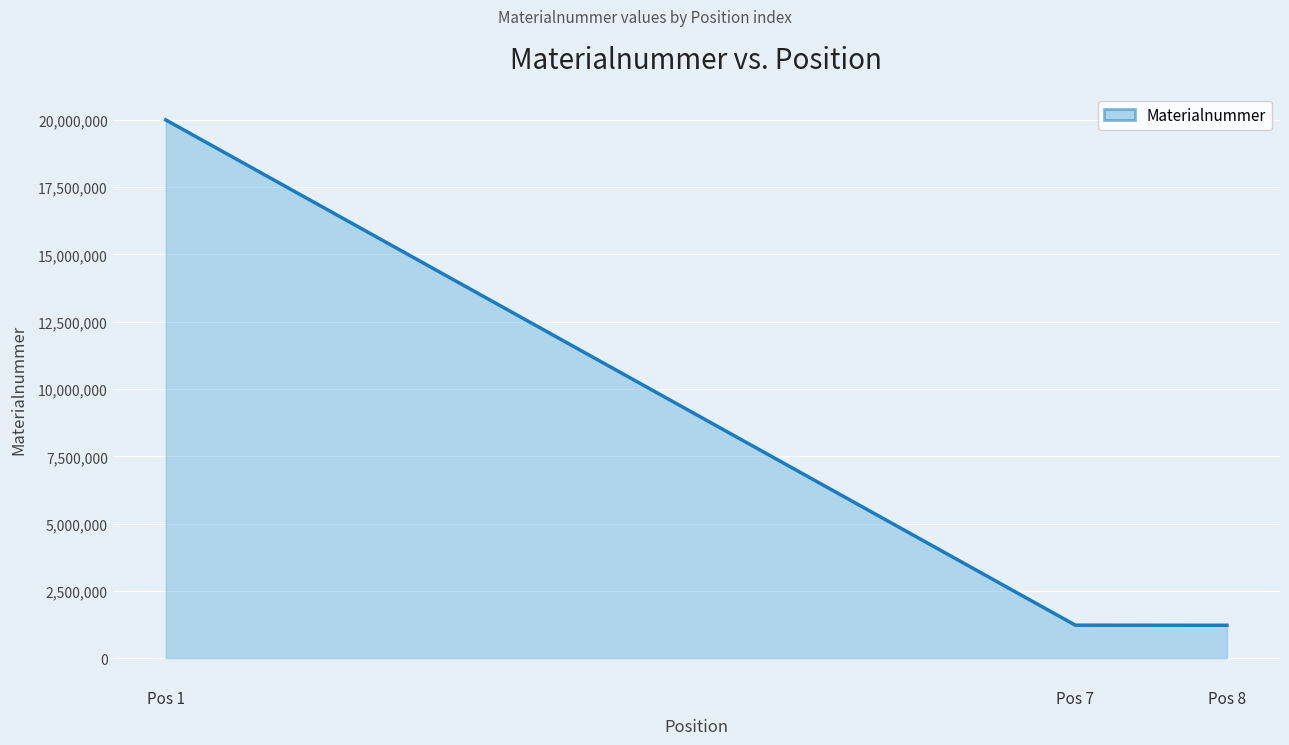

Where is the data nearest to the value 10610986?

Pos 7